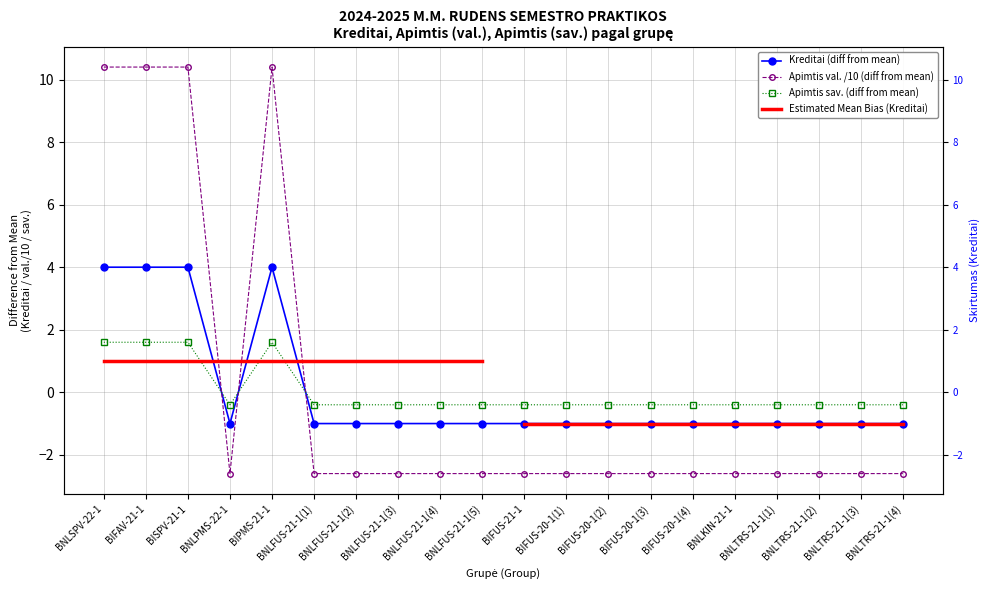

Where is the first local minimum for Apimtis_val?

BNLPMS-22-1